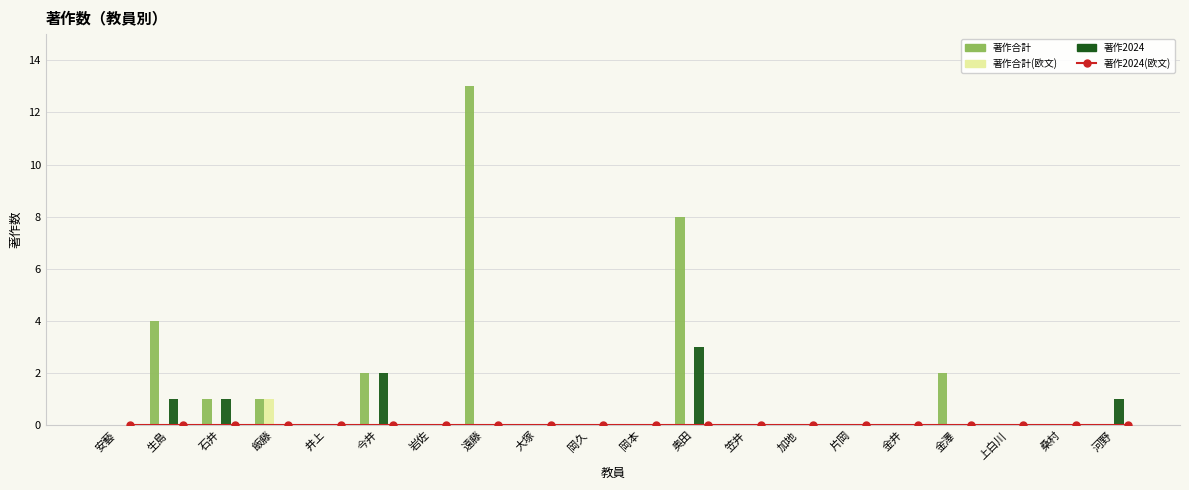

Rank the series at 加地 from lowest to highest value.

著作2024(欧文), 著作合計, 著作合計(欧文), 著作2024